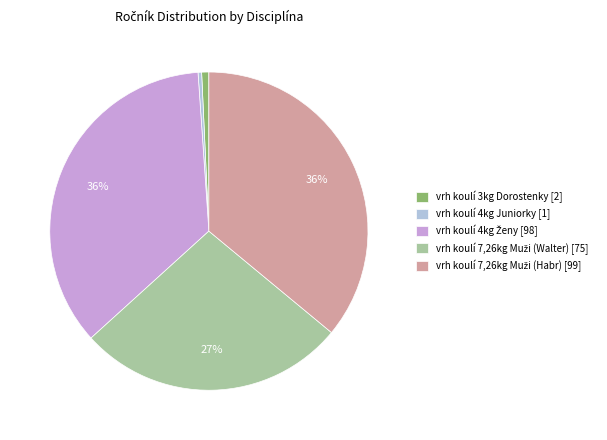

Is it true that vrh koulí 3kg Dorostenky [2] is 11% of the pie?

False